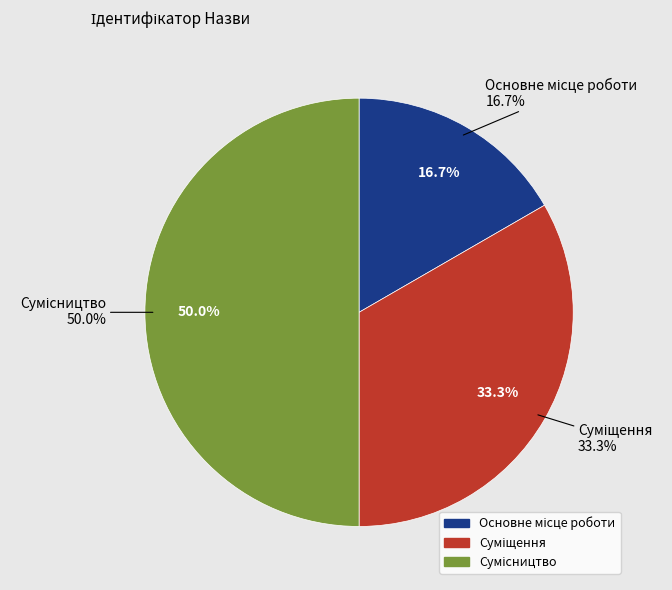

Rank the categories by value from lowest to highest.

Основне місце роботи, Суміщення, Сумісництво